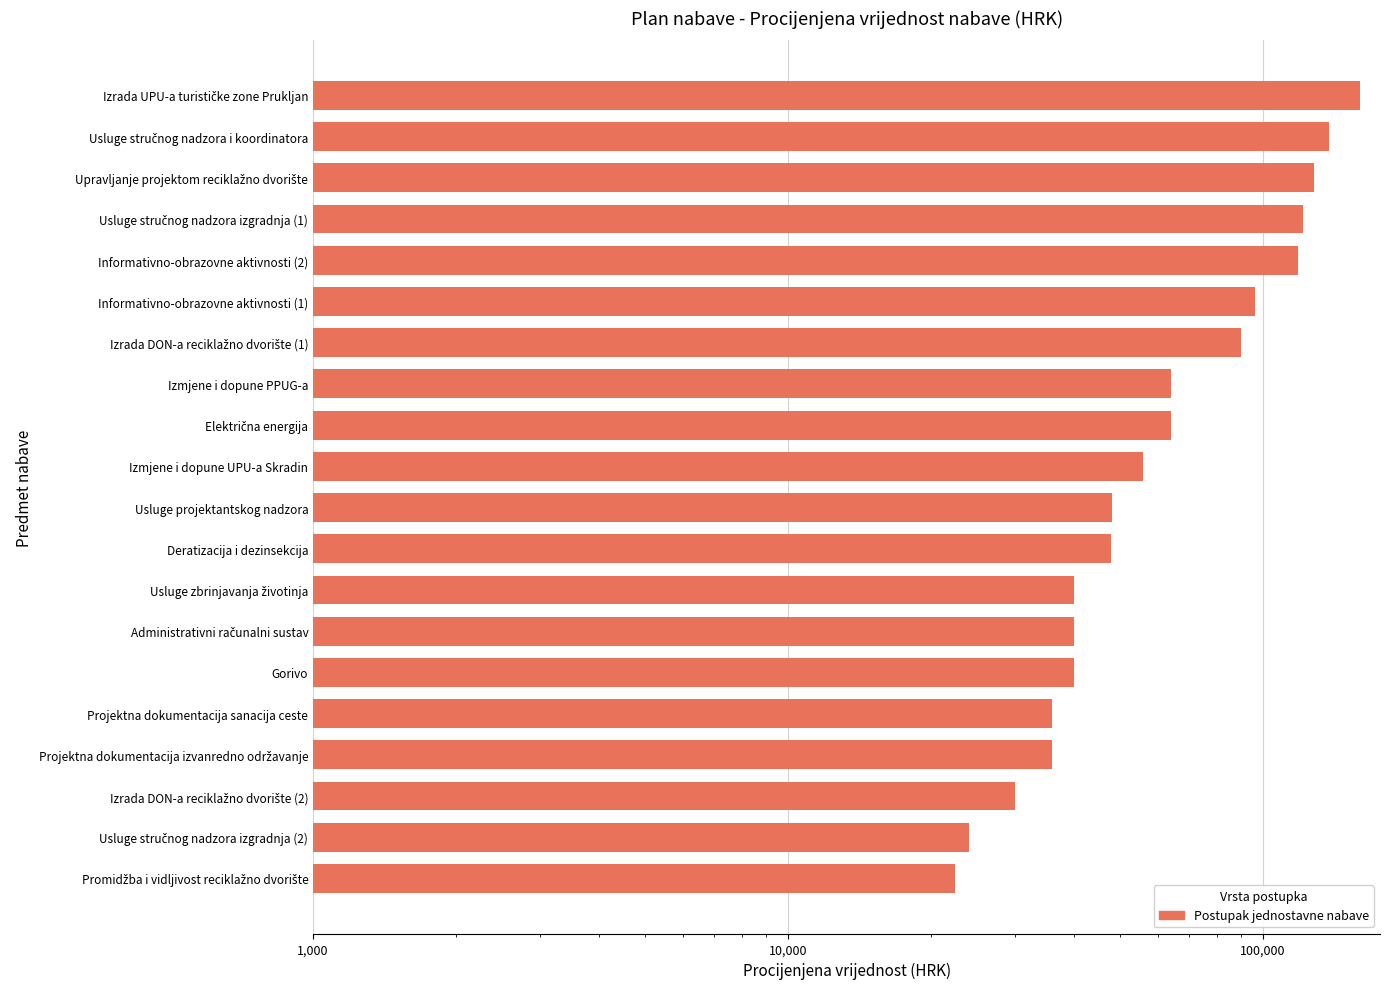

What is the difference between the maximum and minimum values?

137500